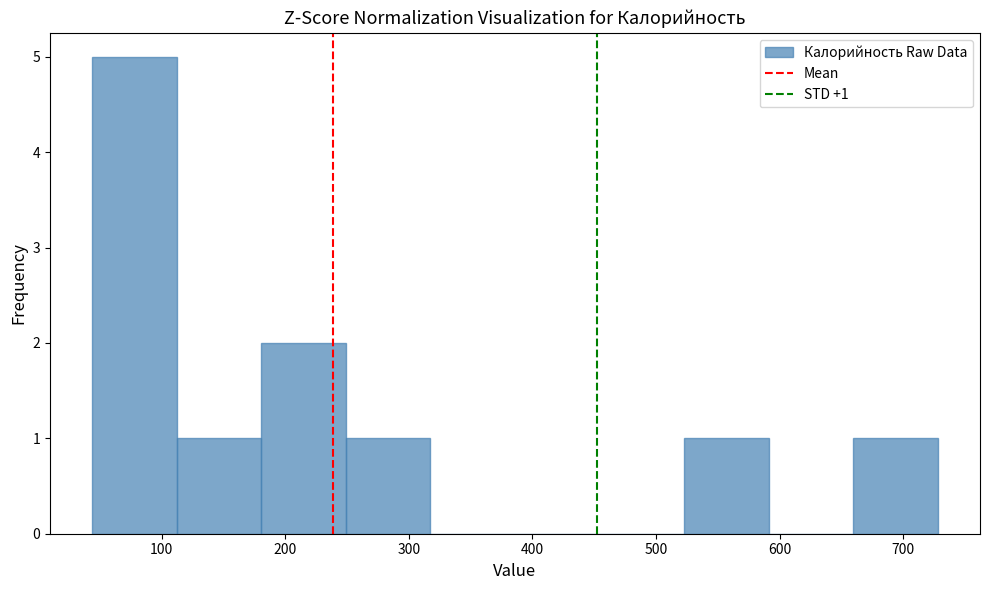

Which range on the x-axis has the tallest bar?

40 to 110